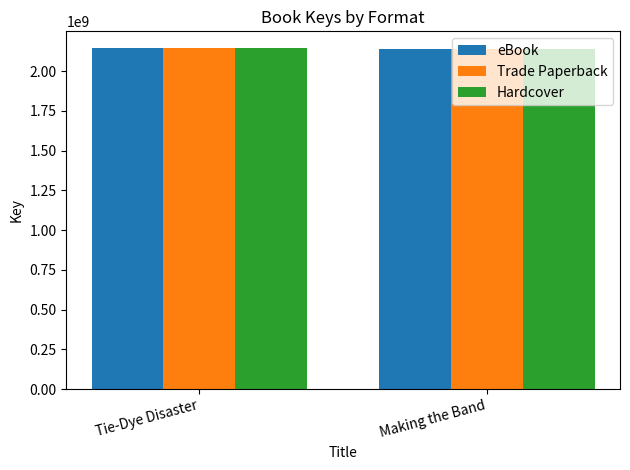

The eBook series shows 3095860891 at Tie-Dye Disaster. True or false?

False